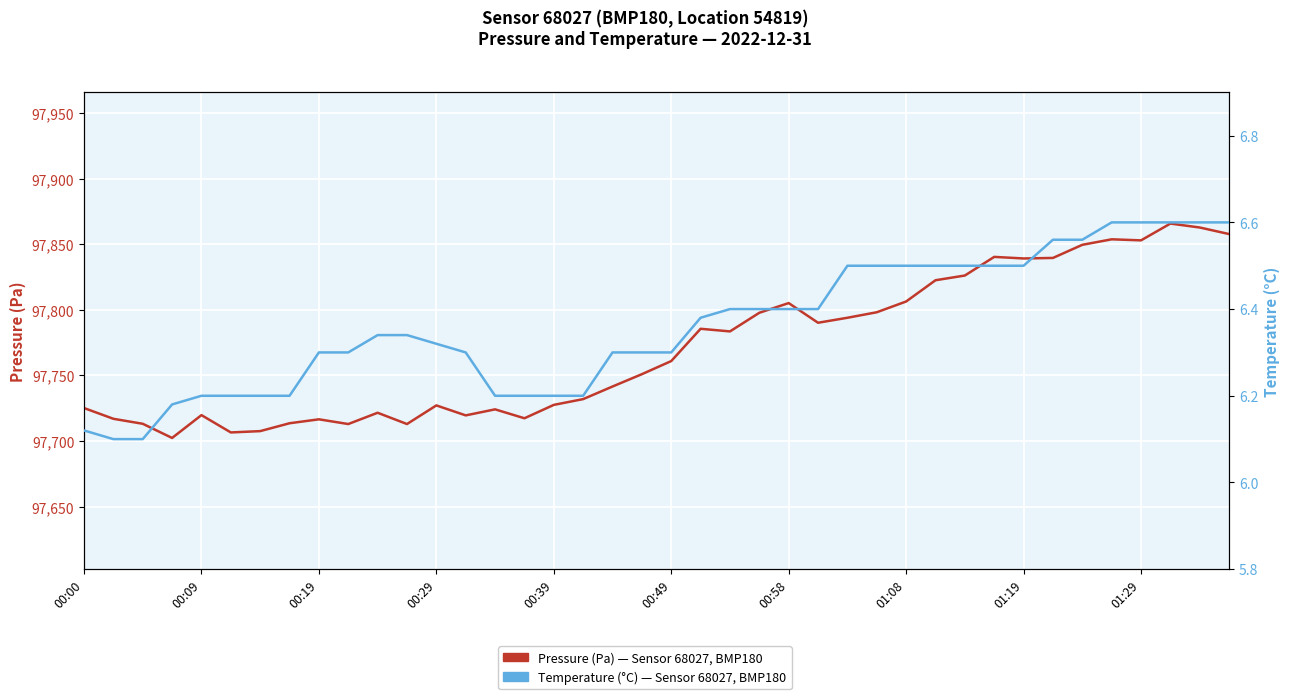

Is this an area chart (filled region under the line)?

No